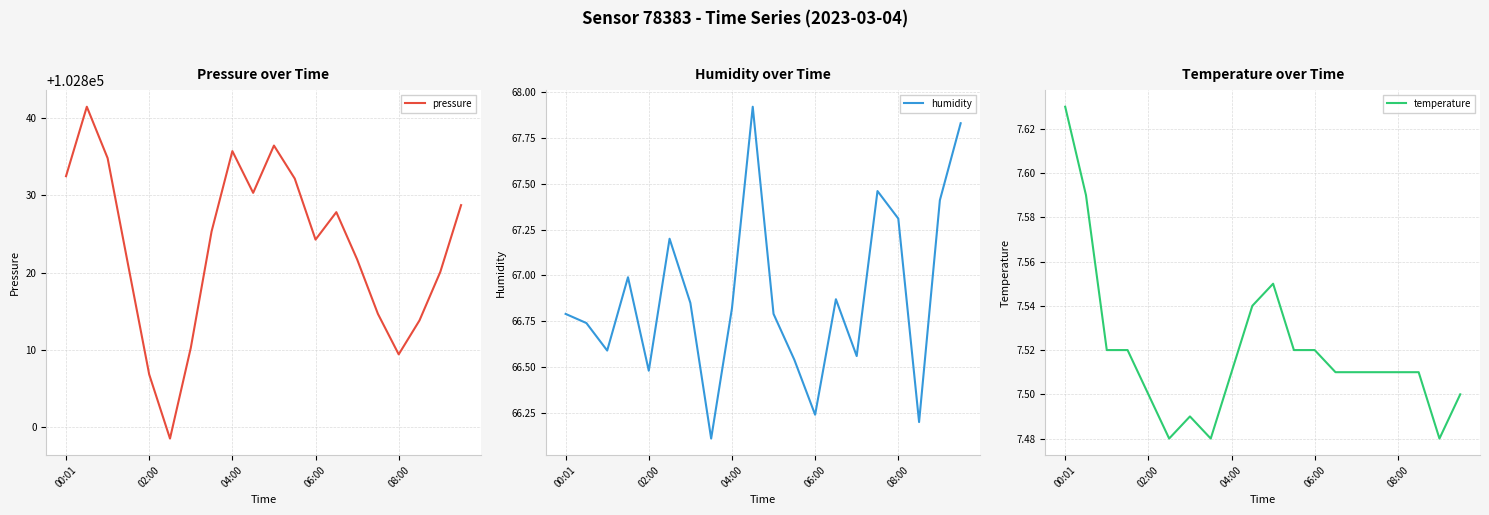

True or false: temperature and humidity intersect in this chart.

False